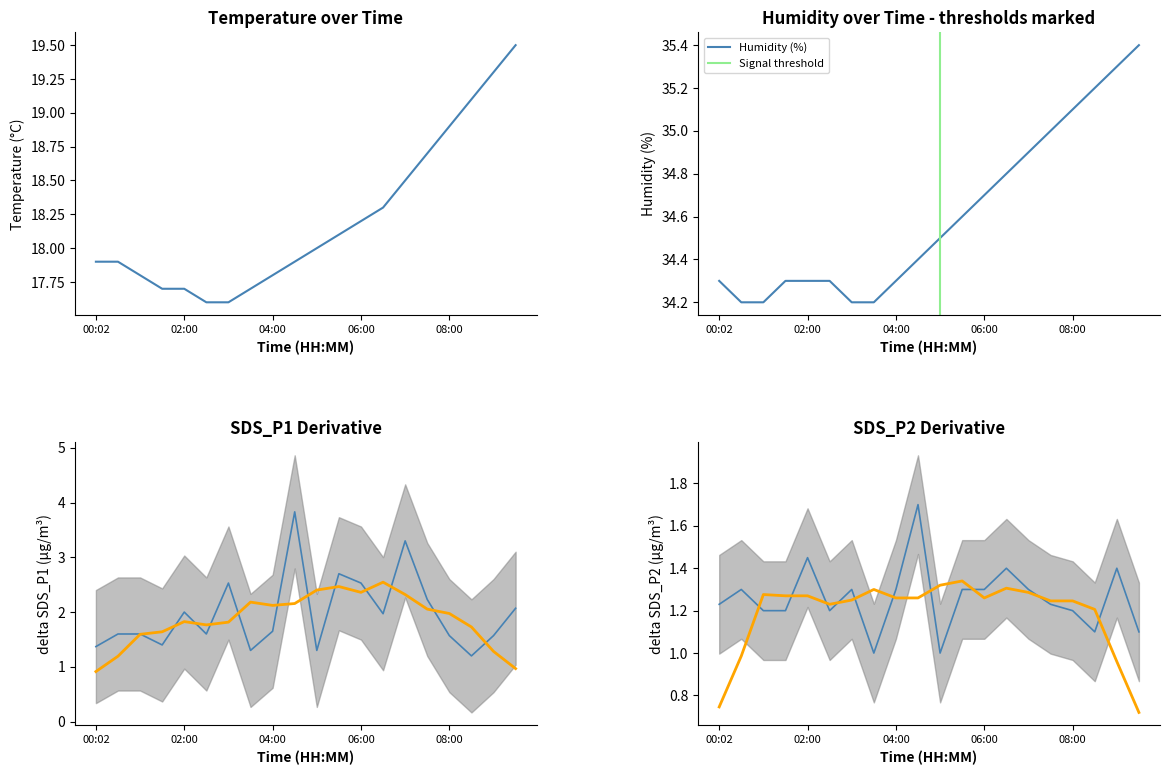

List the series in order of their peak value, highest first.

Humidity, Temp, SDS_P1, SDS_P2